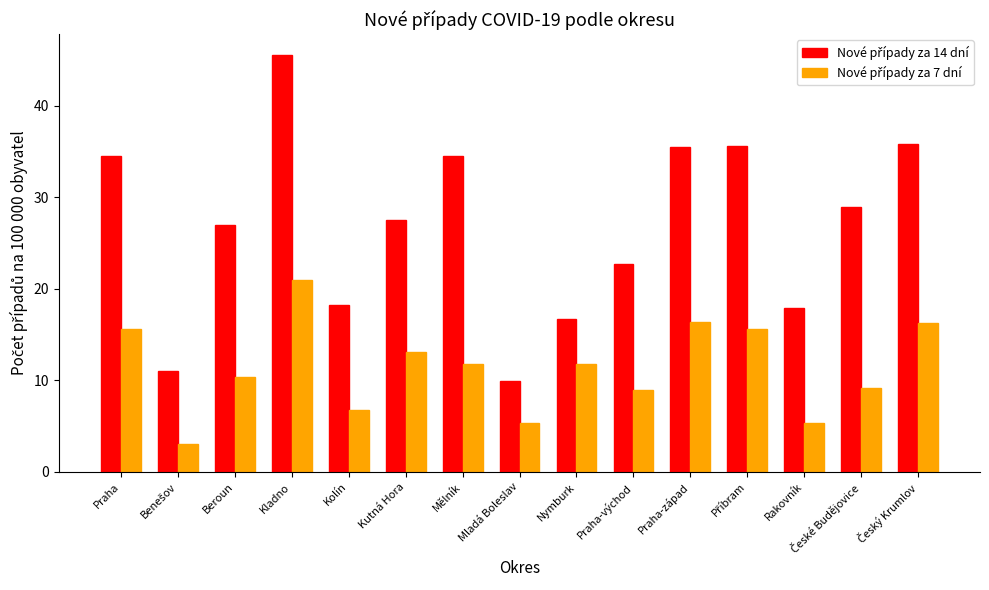

Which label corresponds to the largest value in the chart?

Kladno